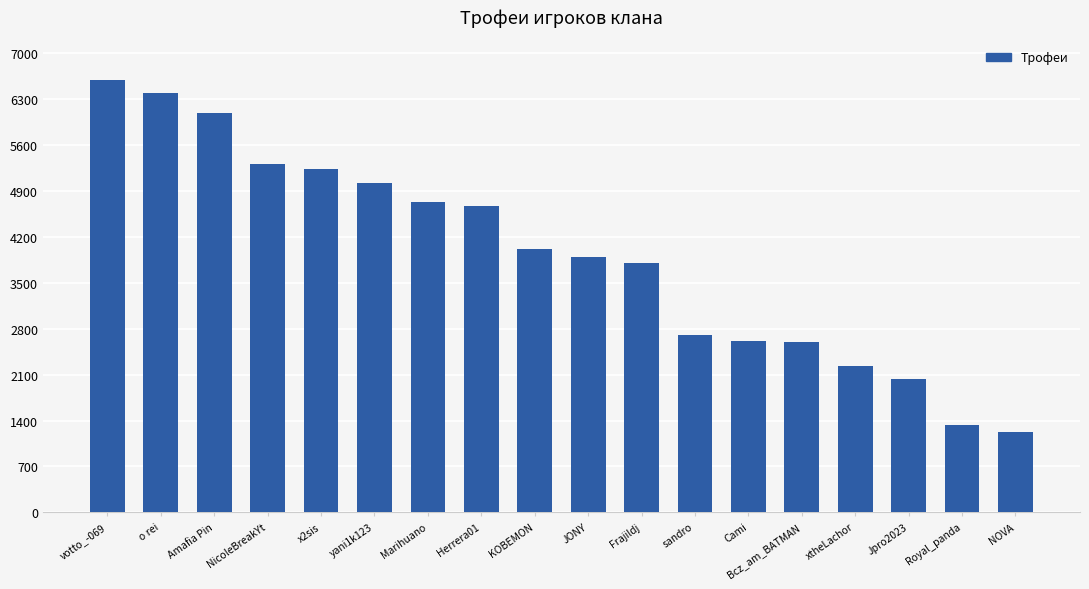

How many data points are less than 4019?

9